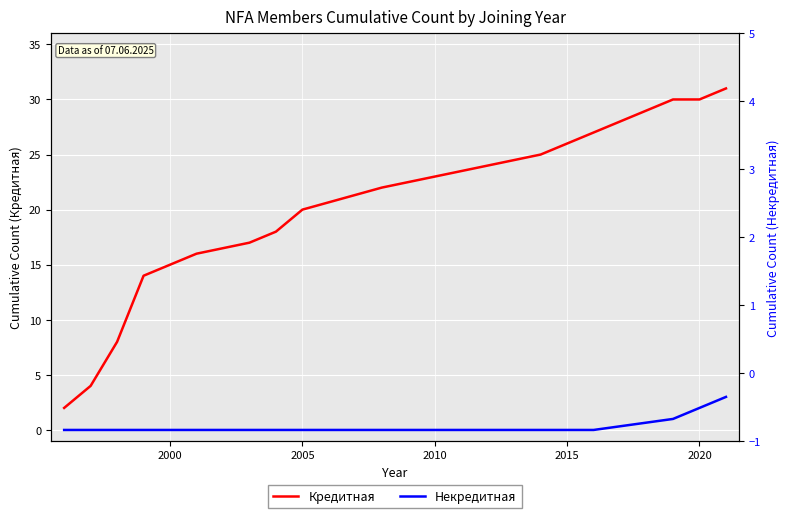

True or false: Кредитная and Некредитная cross at least once.

False